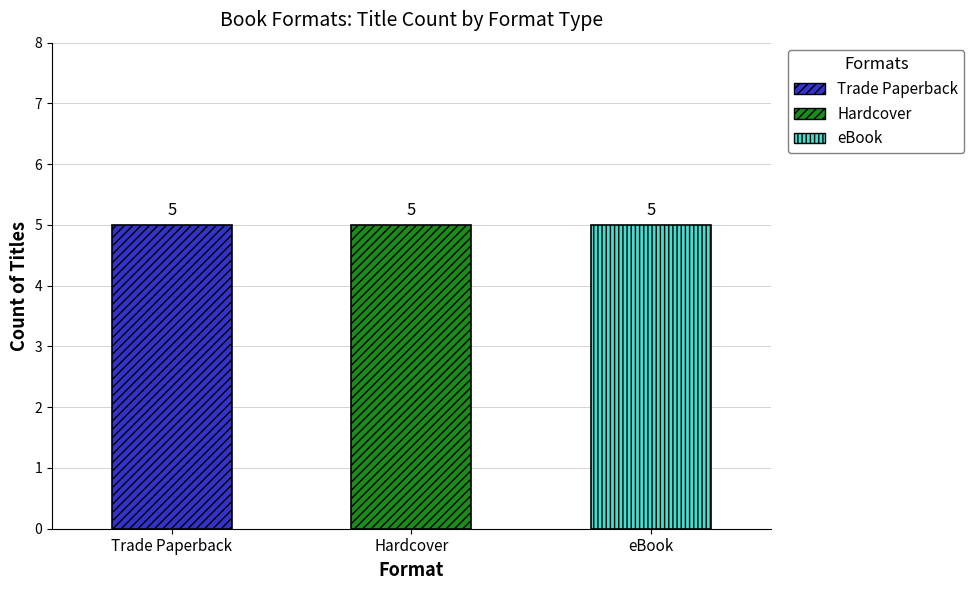

List the series in order of their peak value, lowest first.

Trade Paperback, Hardcover, eBook